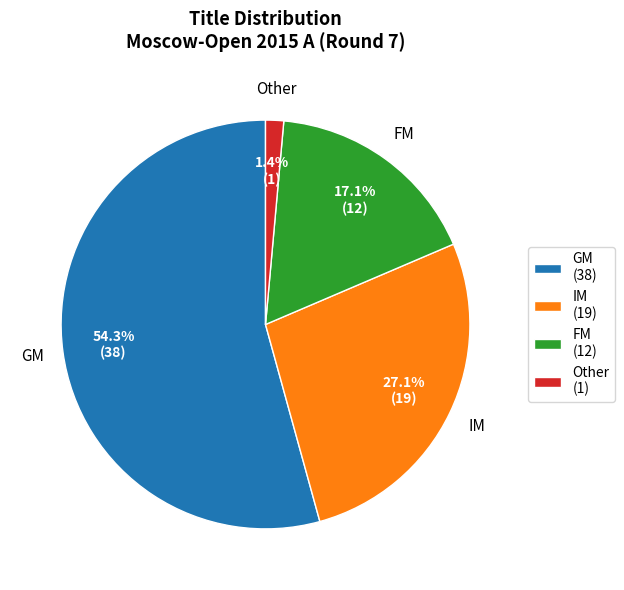

Rank the categories by value from lowest to highest.

Other (1), FM (12), IM (19), GM (38)